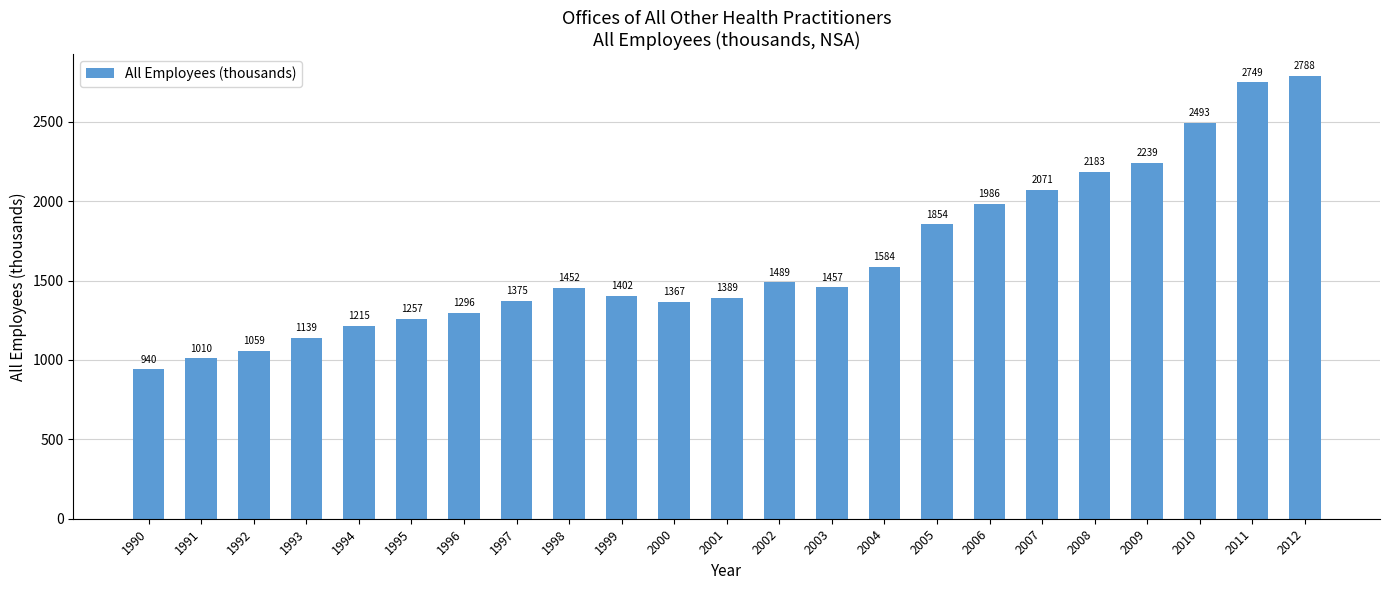

List the labels in order of value, smallest first.

1990, 1991, 1992, 1993, 1994, 1995, 1996, 2000, 1997, 2001, 1999, 1998, 2003, 2002, 2004, 2005, 2006, 2007, 2008, 2009, 2010, 2011, 2012